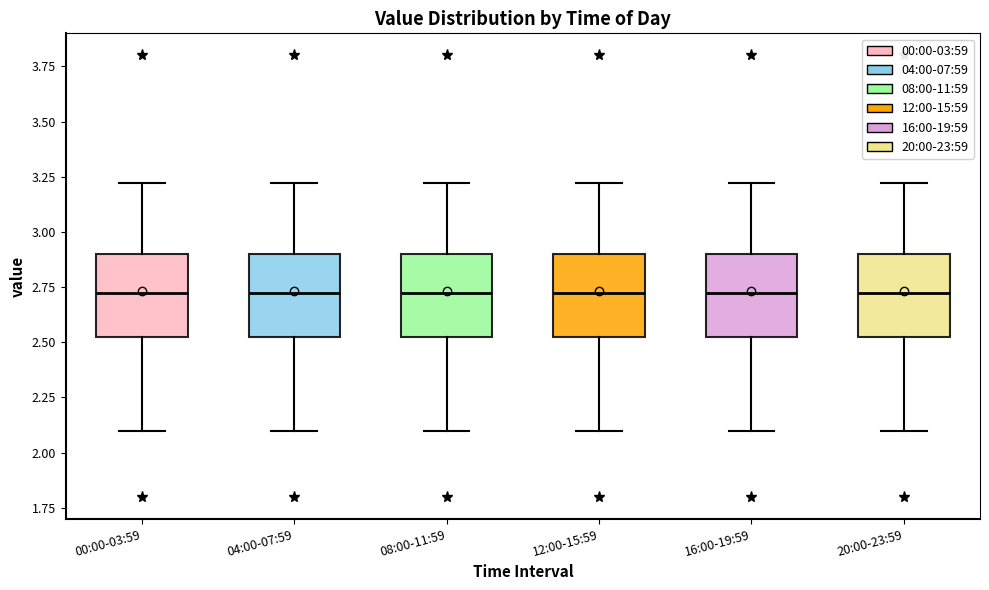

Where is the upper edge of the box for 16:00-19:59 on the y-axis? The values are not printed on the chart, so give them approximately, as read against the axis.

2.90